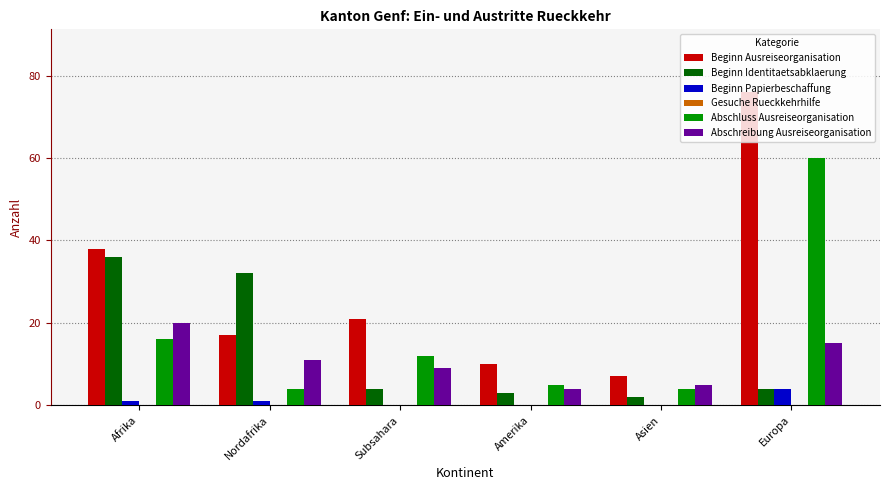

The value of Beginn Ausreiseorganisation at Subsahara is 5. True or false?

False